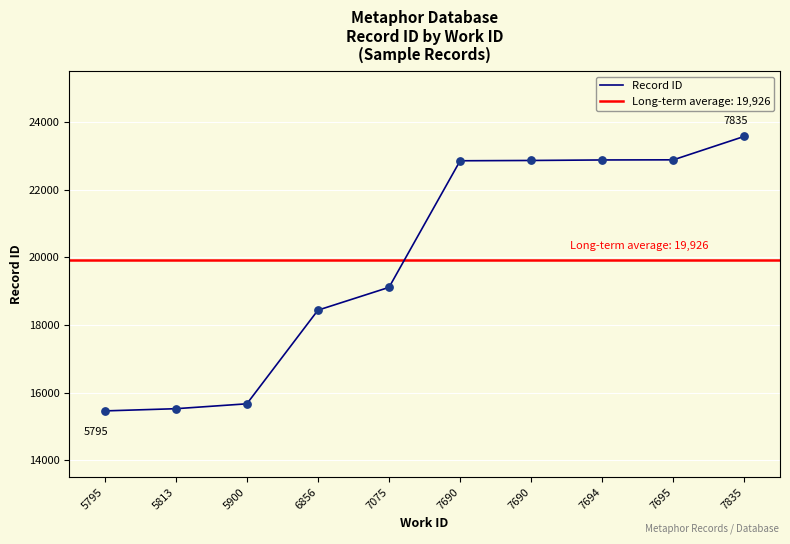

What is the change in value from 5795 to 5900?

+210